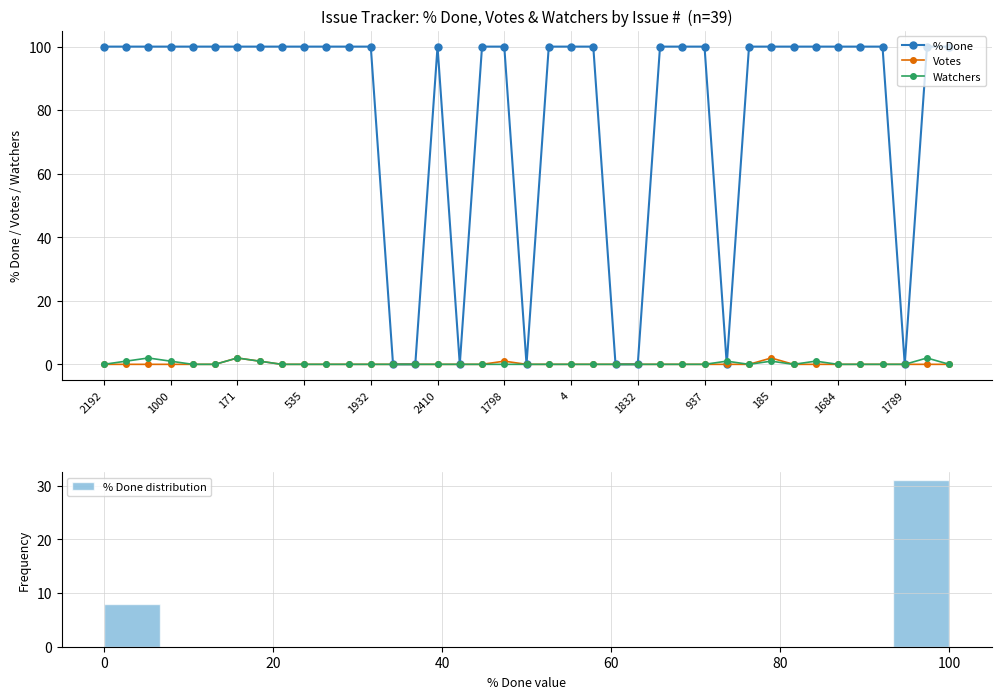

At 25, list the series in order from largest to smallest.

% Done, Votes, Watchers